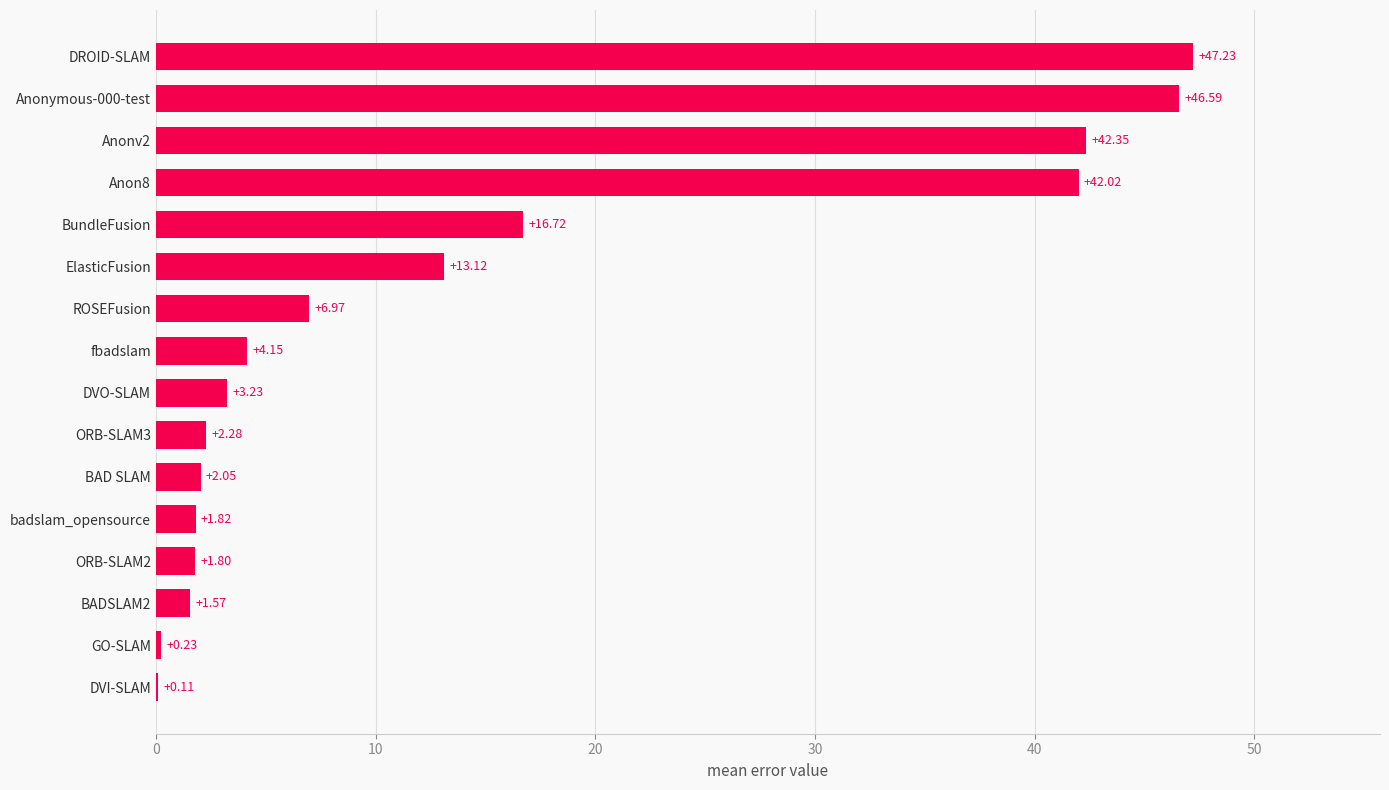

Approximately how many times larger is the value at ORB-SLAM2 compared to ORB-SLAM3?

0.8